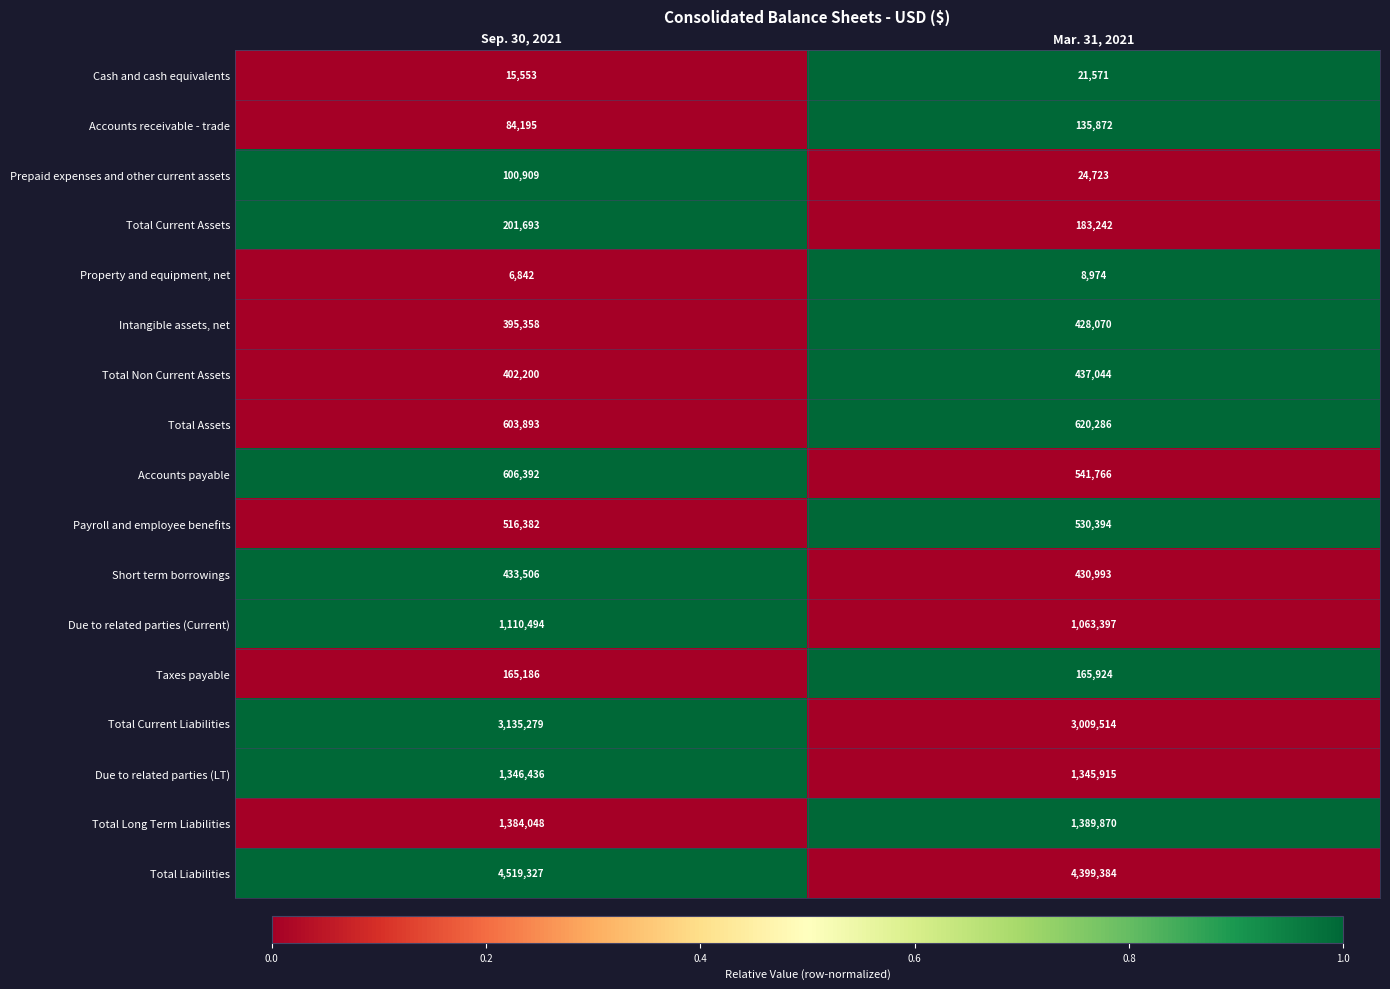

Which series has the widest spread of values?

Total Current Liabilities